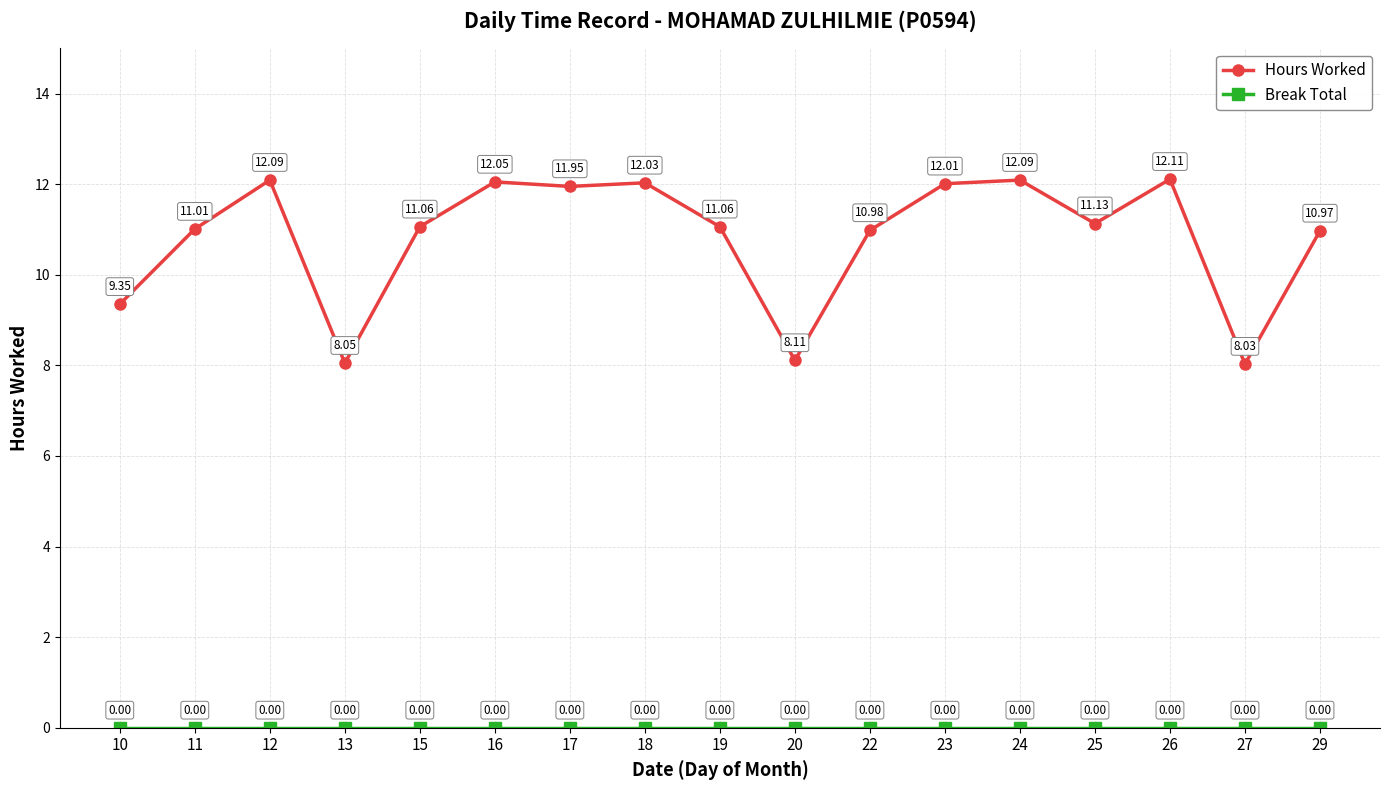

What is the difference between the maximum and minimum values in the Hours Worked series?

4.1